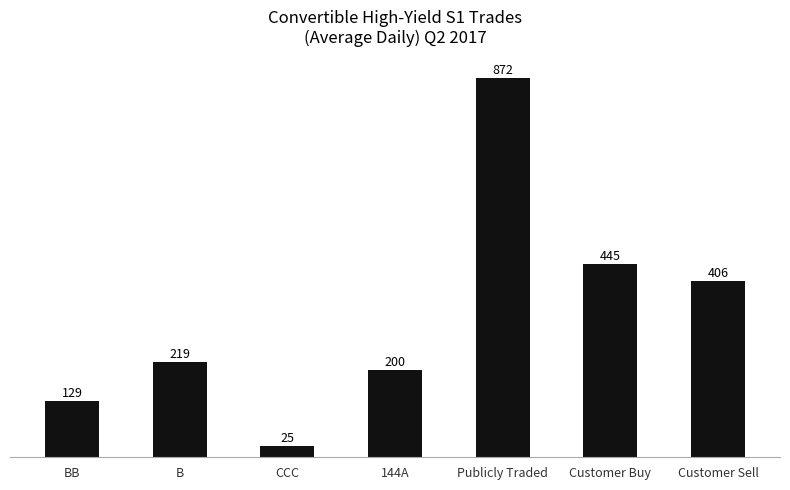

What position from the right is Customer Buy?

2